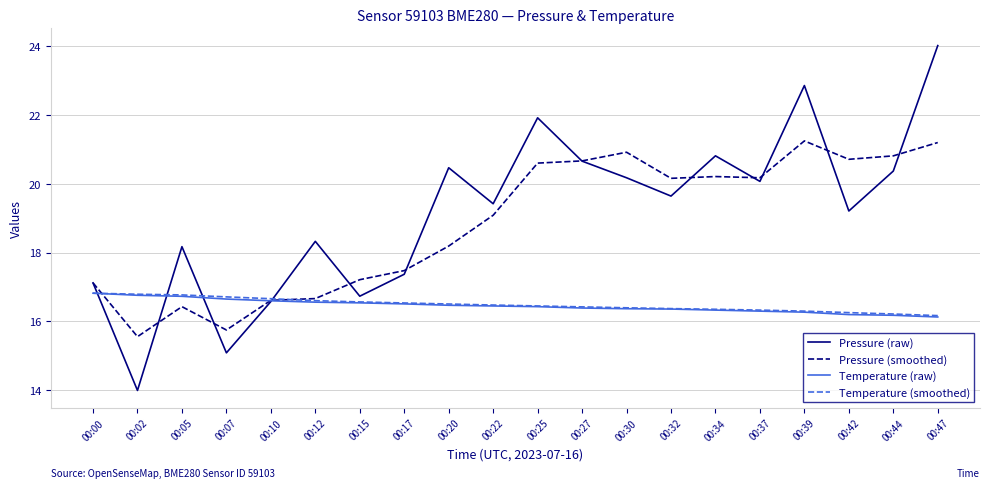

What is the difference between the Pressure (raw) values at 00:17 and 00:42?

1.8